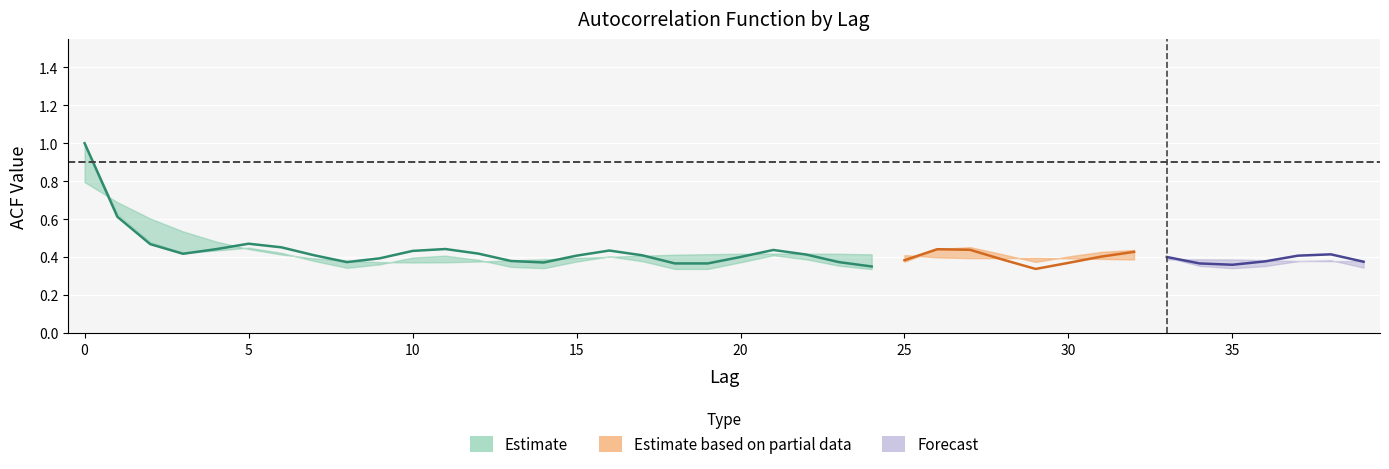

What is the approximate value of acf_shown_smooth at 24?

0.4